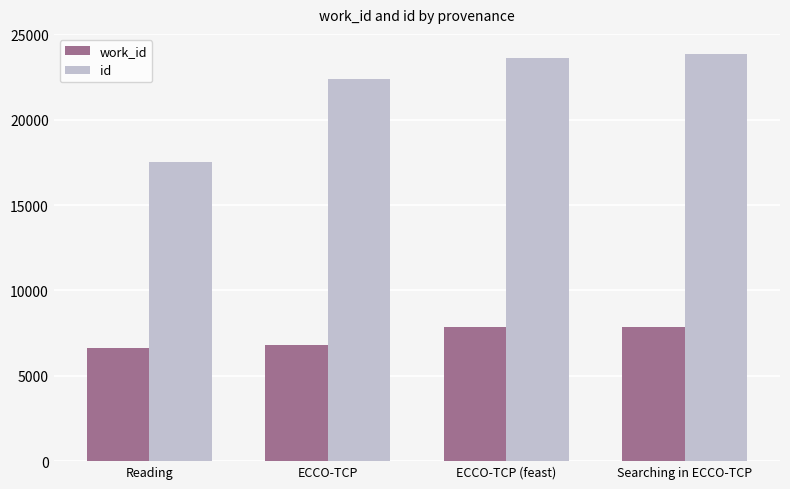

At how many categories does at least one series exceed 8888?

4